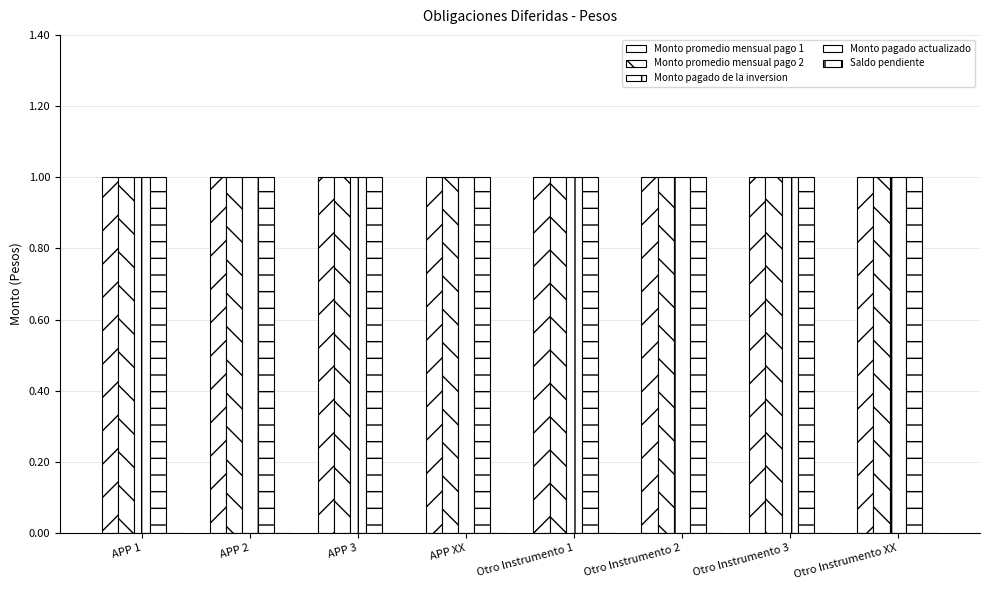

Is it true that Monto pagado actualizado equals 0 at Otro Instrumento 3?

False